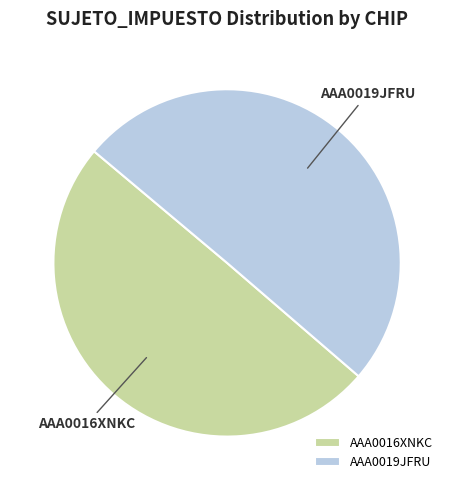

Approximately how many times larger is the value at AAA0016XNKC compared to AAA0019JFRU?

1.0